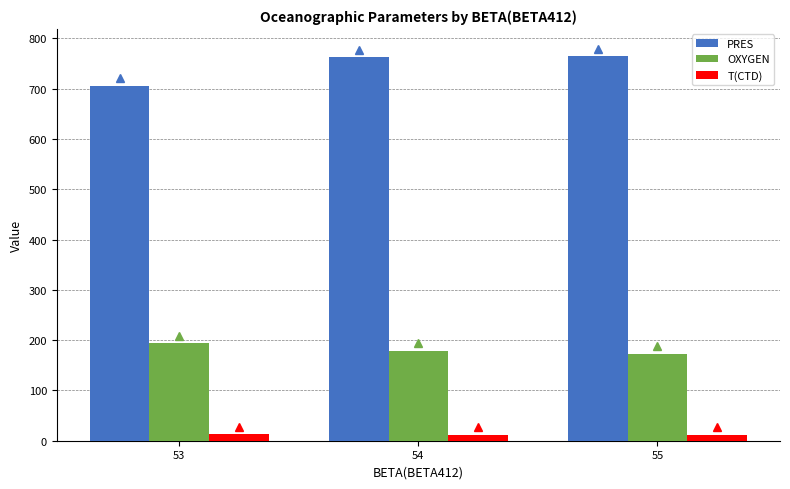

What is the difference between the OXYGEN values at 53 and 54?

14.9